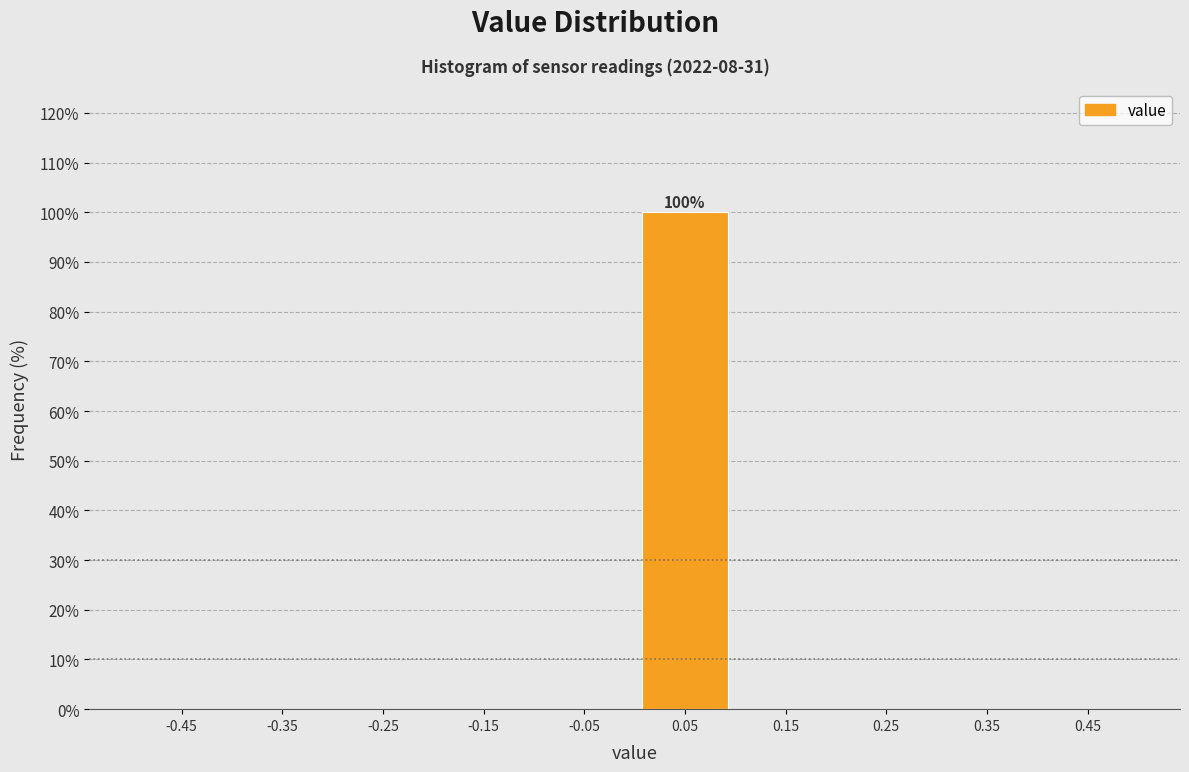

Over which range of the x-axis is the bar tallest?

0.0 to 0.1